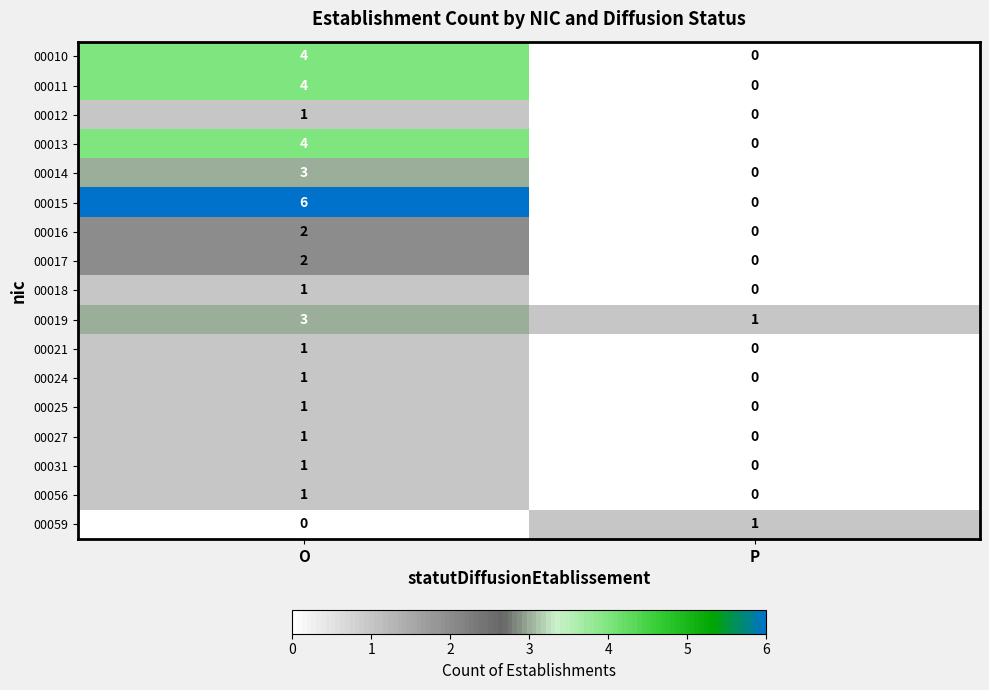

List the labels in order of 00013 value, largest first.

O, P